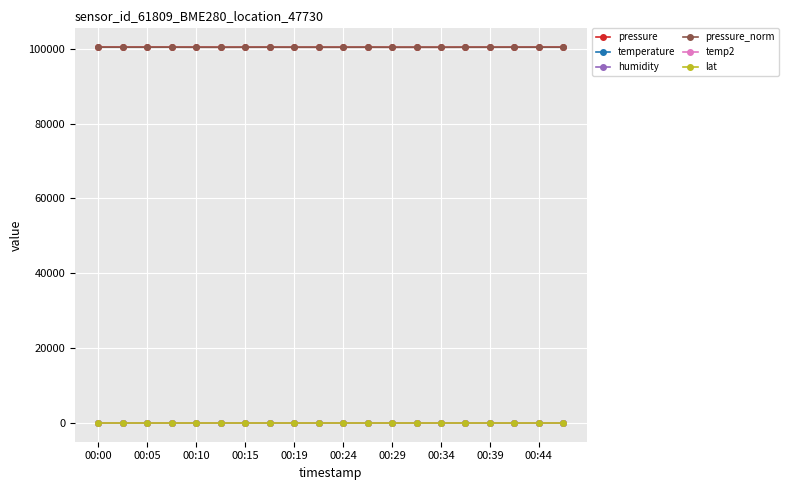

Does the chart display data point markers on the line(s)?

Yes